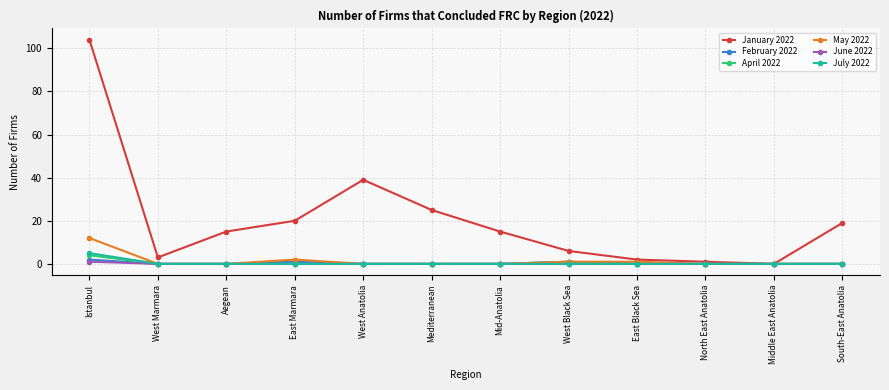

Which series has the largest total across all categories?

January 2022